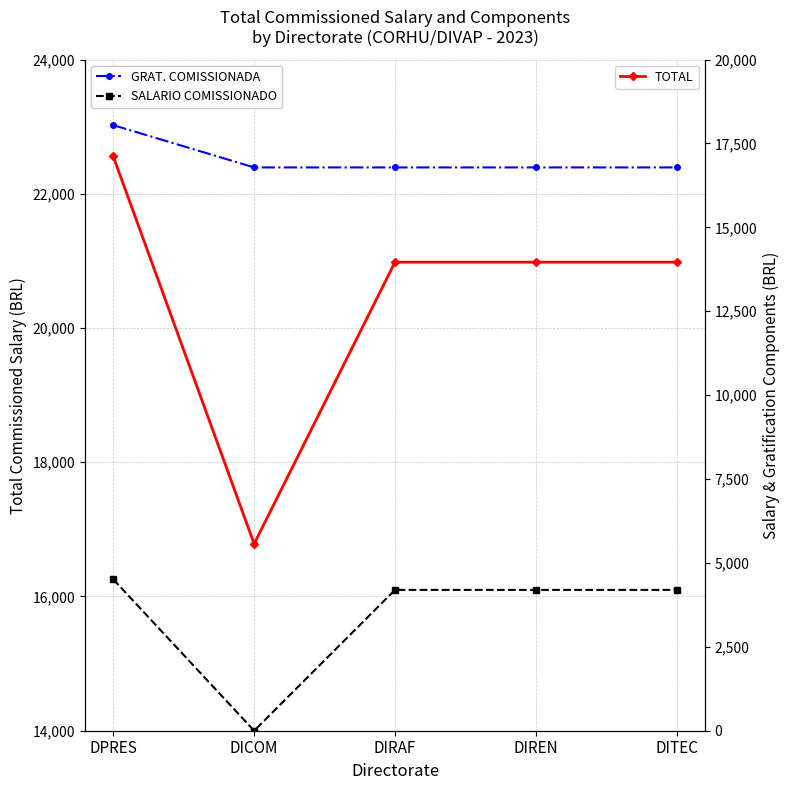

Which category has the lowest value in the GRAT. COMISSIONADA series?

DICOM